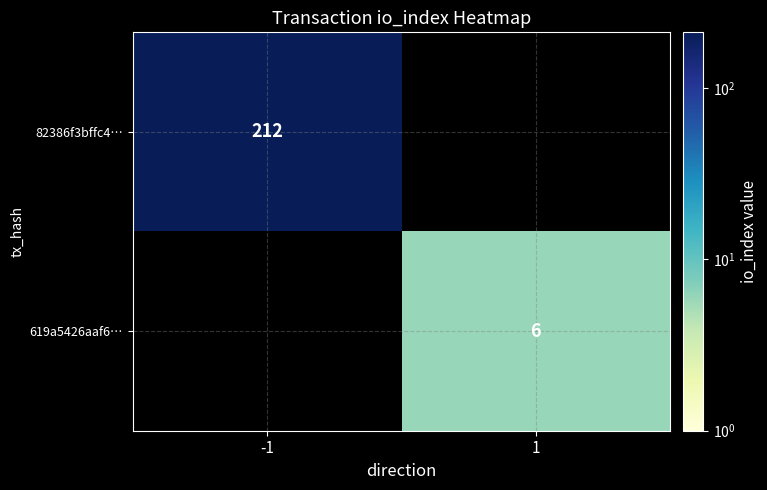

True or false: 82386f3bffc4… has a value of 212 at -1.

True